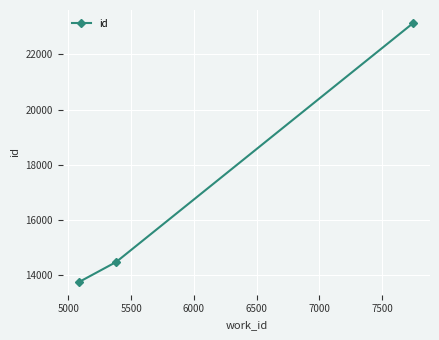

What is the maximum value shown in the chart?

23145